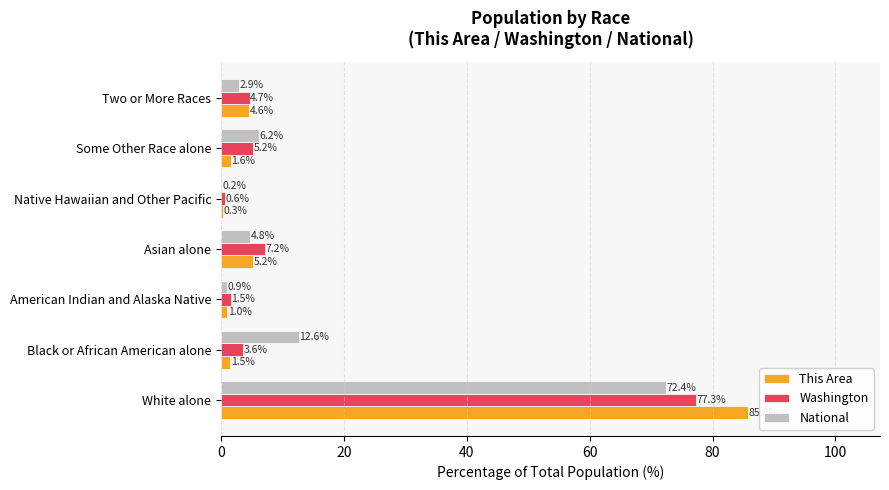

What is the highest value of the This Area series?

85.8